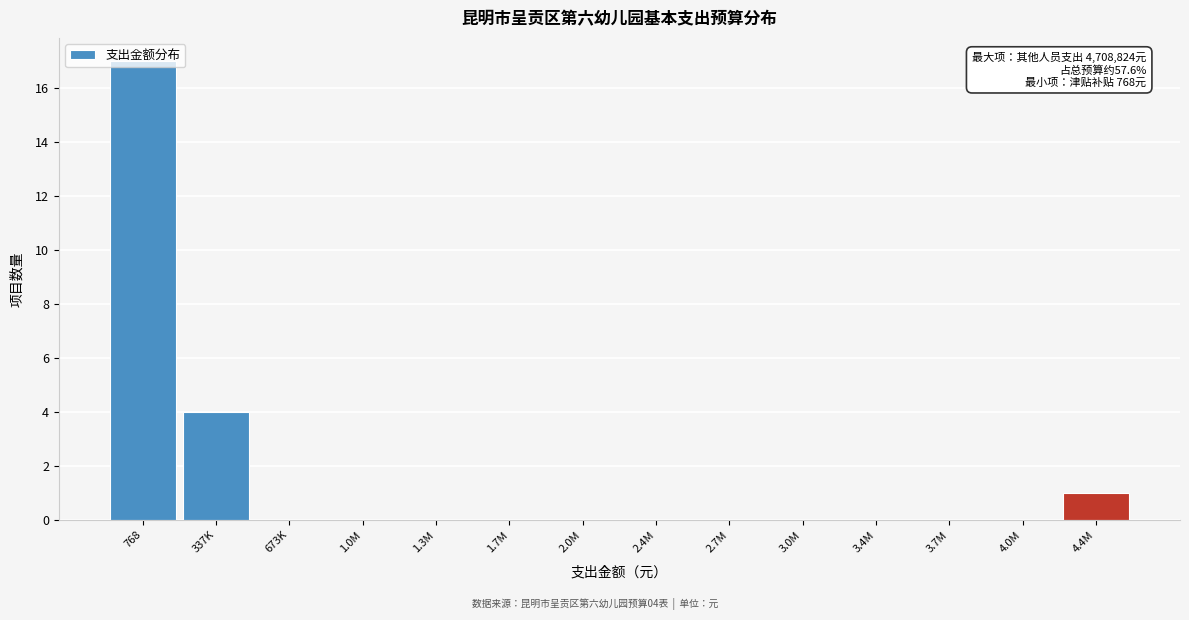

True or false: the data shows 17 at 768.

True